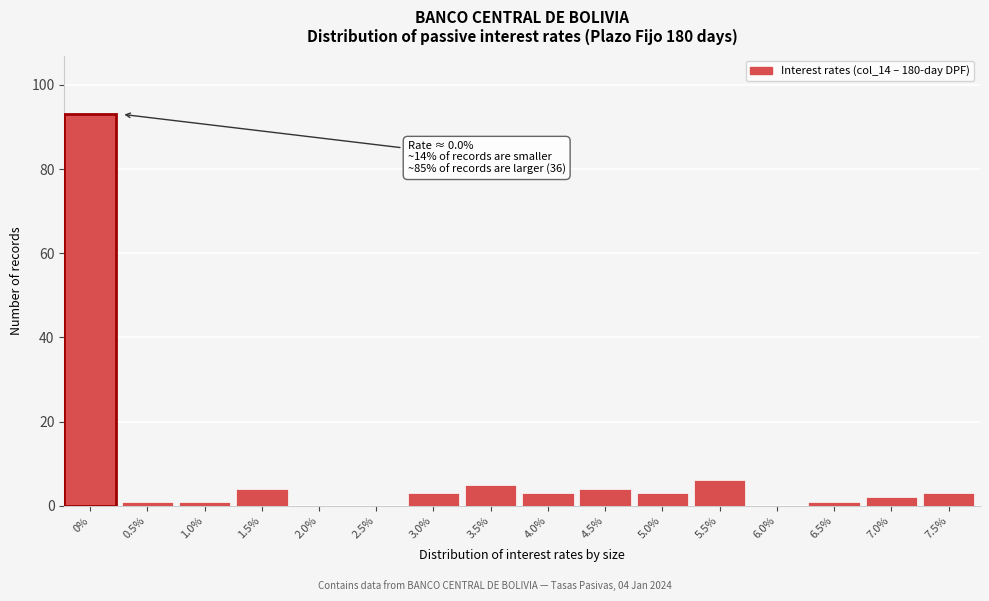

Reading left to right, transcribe all the data shown in this chart.

0%=93	0.5%=1	1.0%=1	1.5%=4	2.0%=0	2.5%=0	3.0%=3	3.5%=5	4.0%=3	4.5%=4	5.0%=3	5.5%=6	6.0%=0	6.5%=1	7.0%=2	7.5%=3